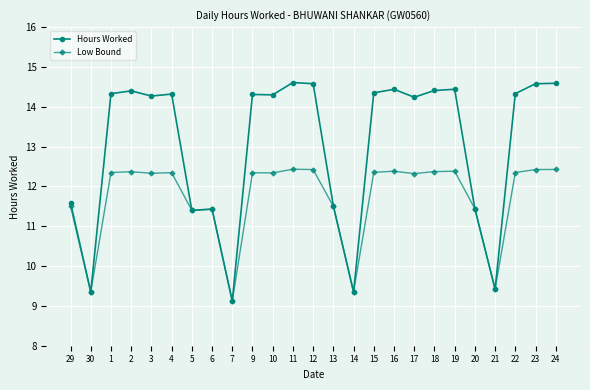

What is the sum of the Low Bound values at 9 and 23?

24.8